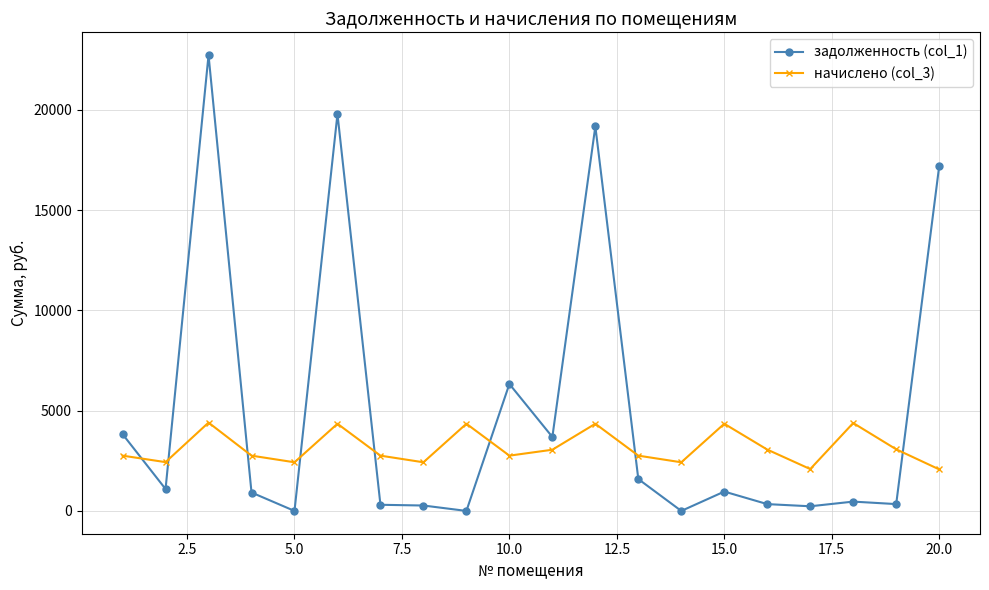

Which series has the widest spread of values?

задолженность (col_1)